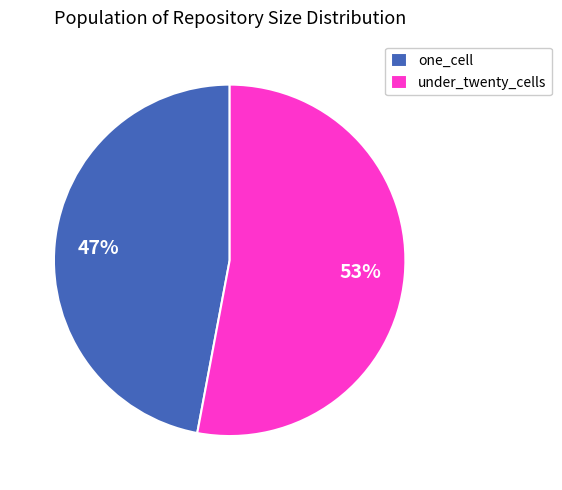

Do one_cell and under_twenty_cells together represent more than half of the pie?

Yes